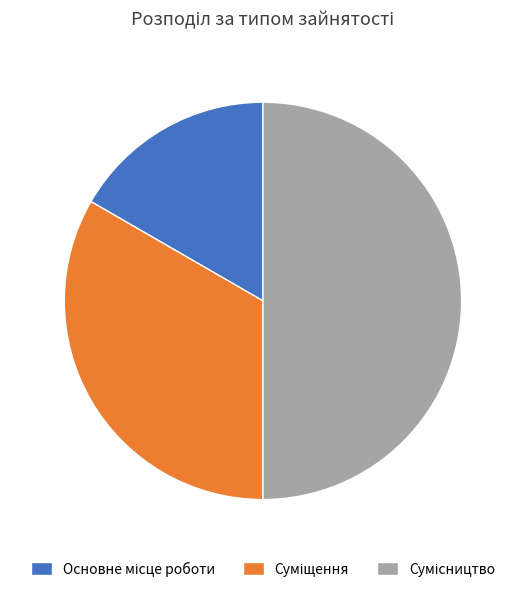

To the nearest percent, what is the difference between the largest and smallest slice percentages?

33%